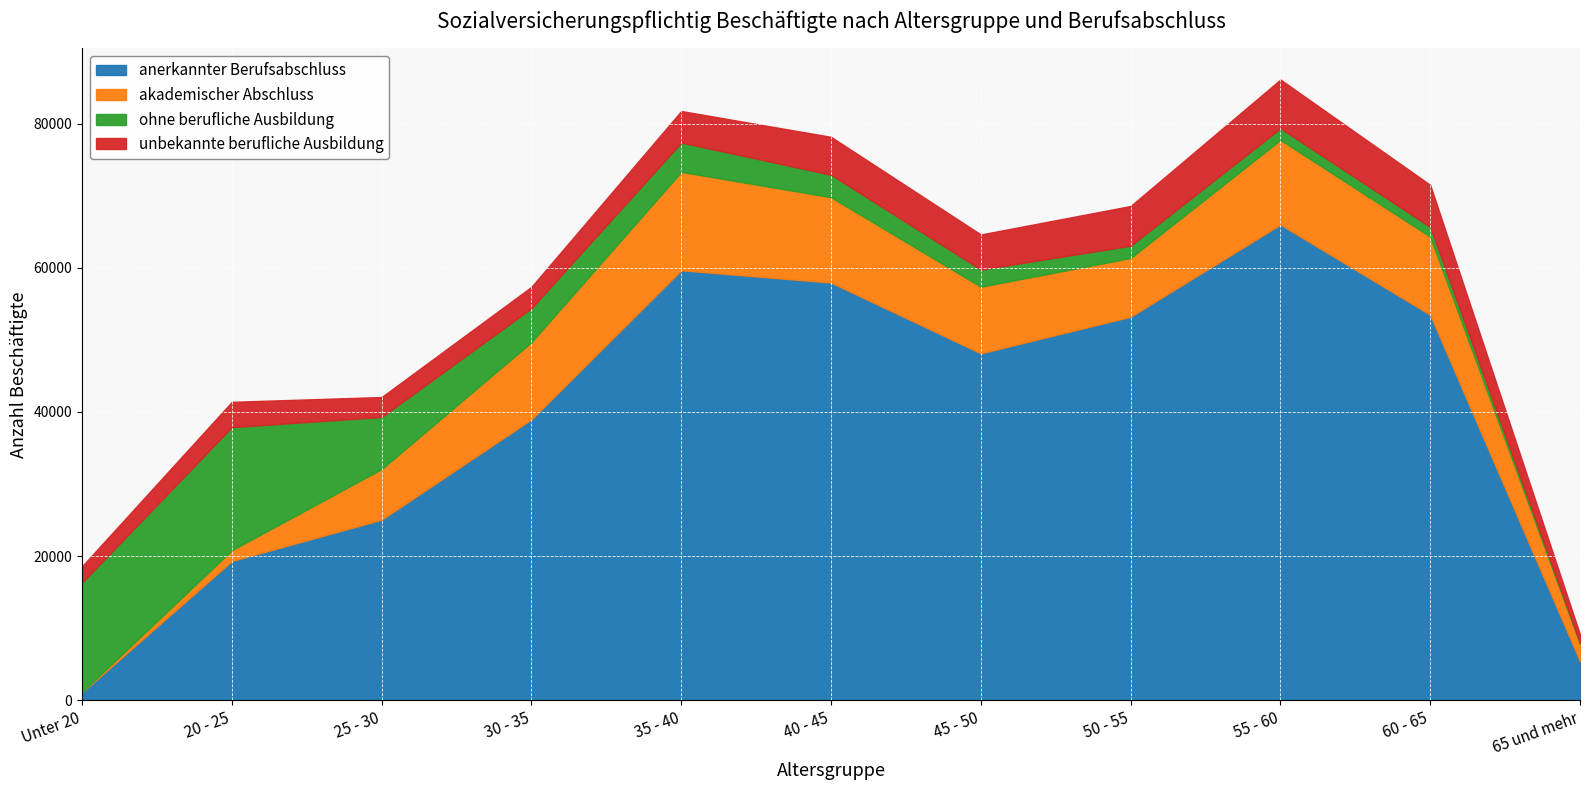

Reading left to right, extract all data points from this chart.

anerkannter Berufsabschluss: Unter 20=1096	20 - 25=19318	25 - 30=25055	30 - 35=38980	35 - 40=59667	40 - 45=57957	45 - 50=48138	50 - 55=53219	55 - 60=66010	60 - 65=53483	65 und mehr=5417
akademischer Abschluss: Unter 20=24	20 - 25=1495	25 - 30=7019	30 - 35=10706	35 - 40=13649	40 - 45=11844	45 - 50=9240	50 - 55=8143	55 - 60=11751	60 - 65=10842	65 und mehr=2391
ohne berufliche Ausbildung: Unter 20=15200	20 - 25=17088	25 - 30=7230	30 - 35=4711	35 - 40=4077	40 - 45=3119	45 - 50=2384	50 - 55=1709	55 - 60=1603	60 - 65=1351	65 und mehr=151
unbekannte berufliche Ausbildung: Unter 20=2261	20 - 25=3502	25 - 30=2764	30 - 35=2964	35 - 40=4368	40 - 45=5254	45 - 50=4863	50 - 55=5509	55 - 60=6767	60 - 65=5834	65 und mehr=1151